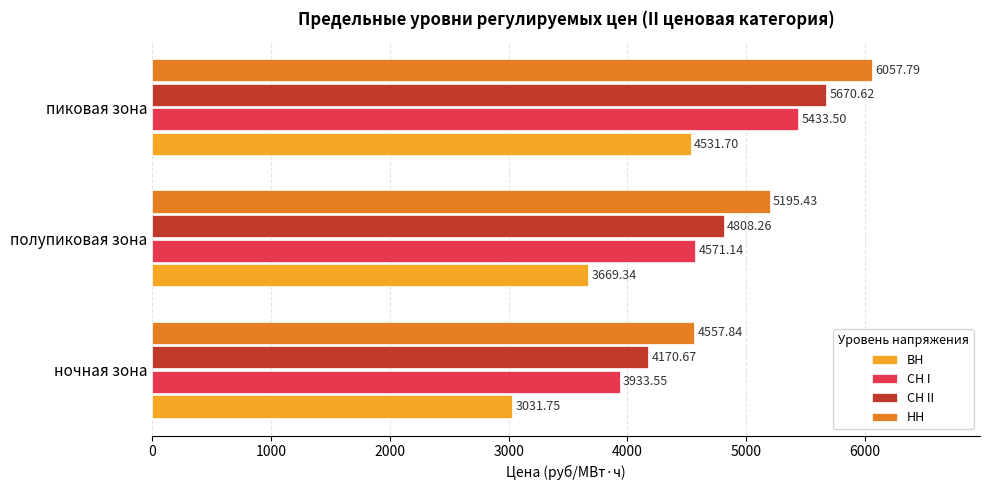

List the series in order of their overall mean, highest first.

НН, СН II, СН I, ВН